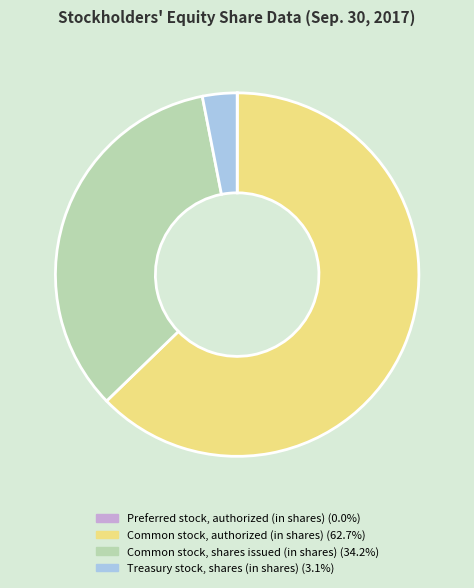

Is Common stock, authorized (in shares) (62.7%) the majority of the pie?

Yes